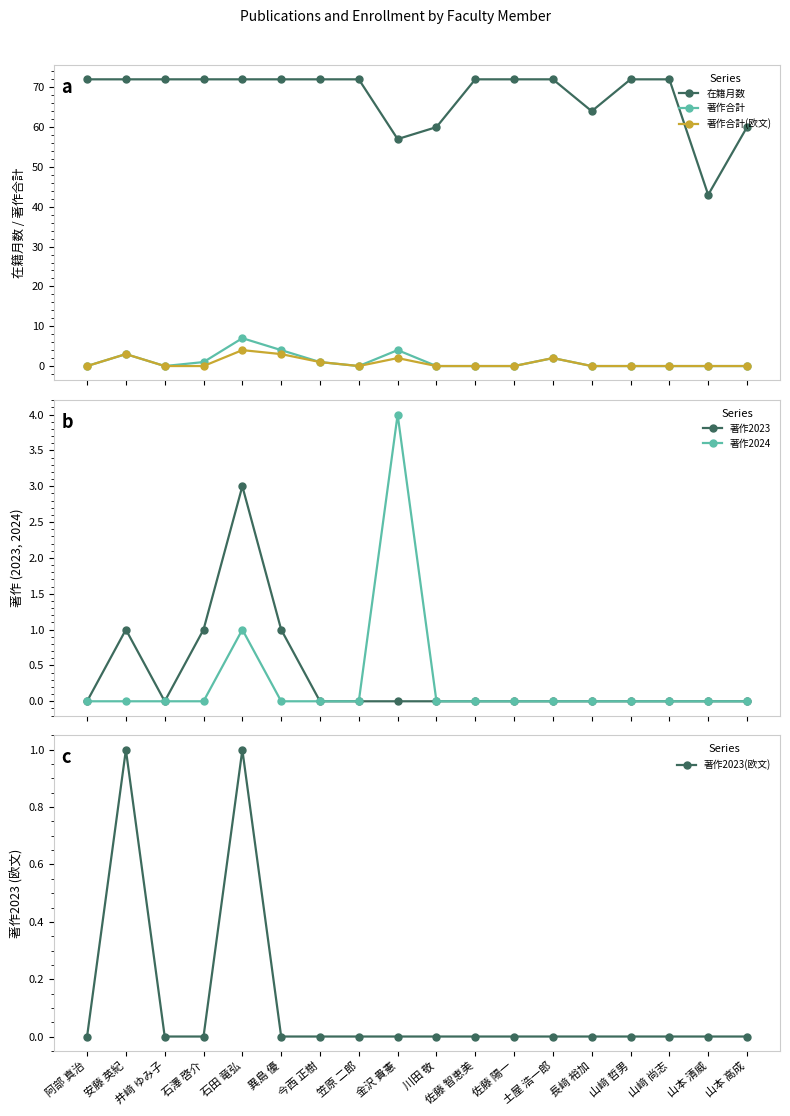

The value of 著作2023 at 安藤 英紀 is 1. True or false?

True